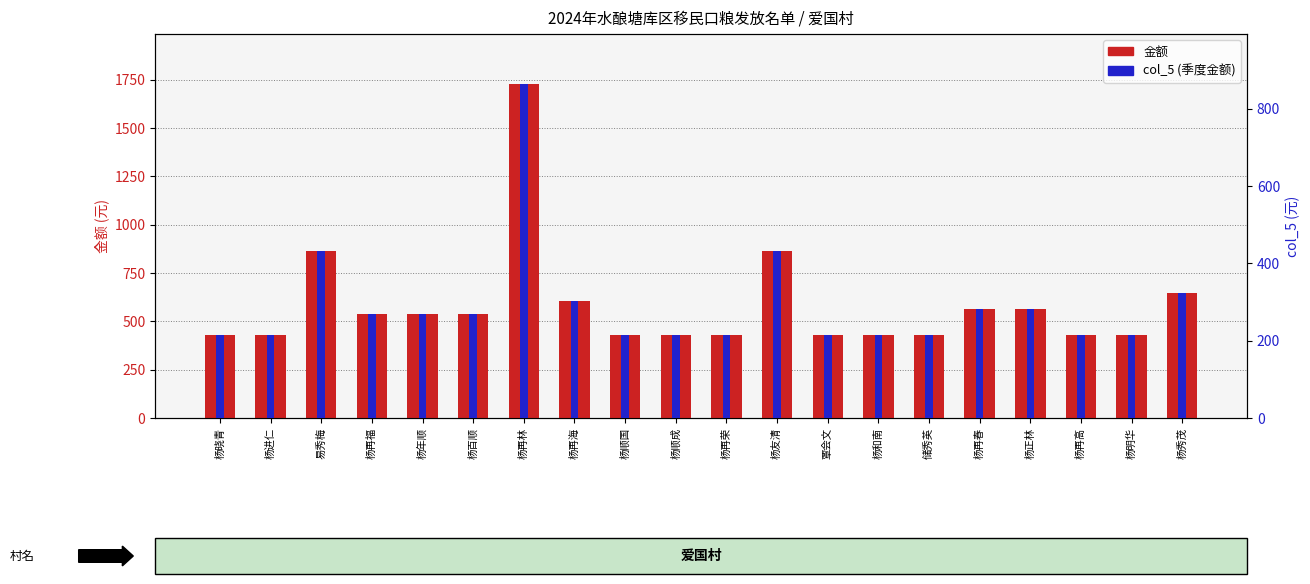

Which category has the highest value in the 金额 series?

杨再林